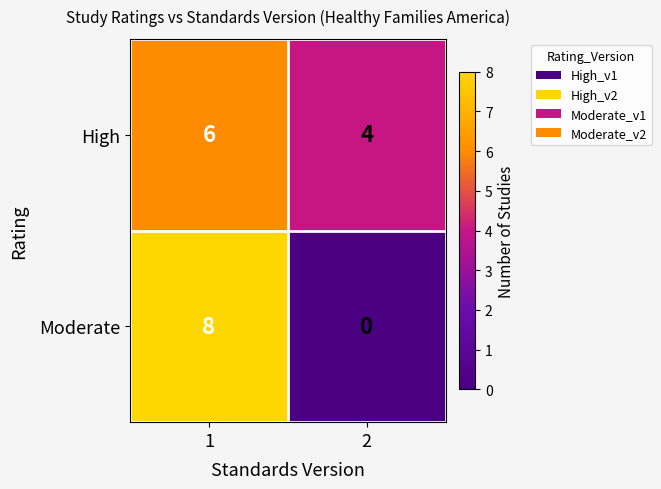

Read the High value at 2.

4